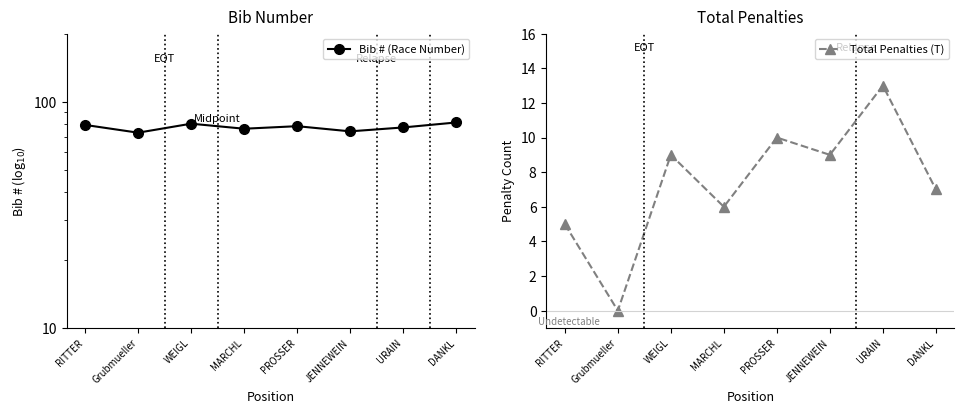

How many positive values does the Total Penalties (T) series have?

7